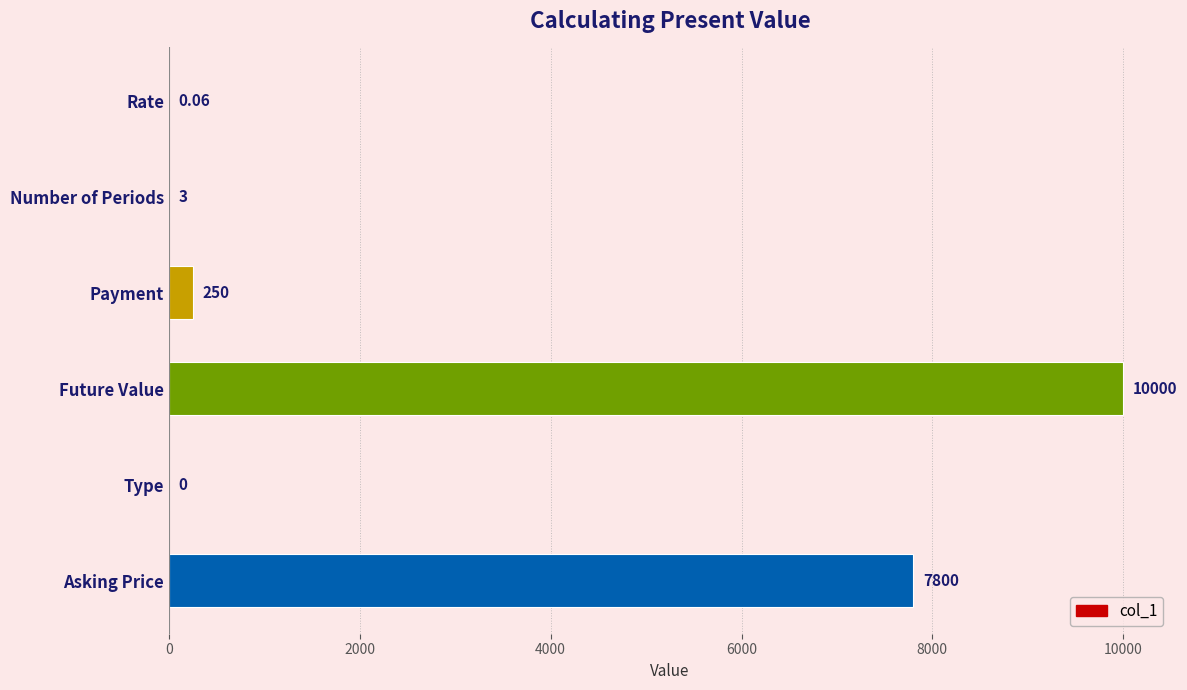

What is the change in value from Number of Periods to Payment?

+247.0